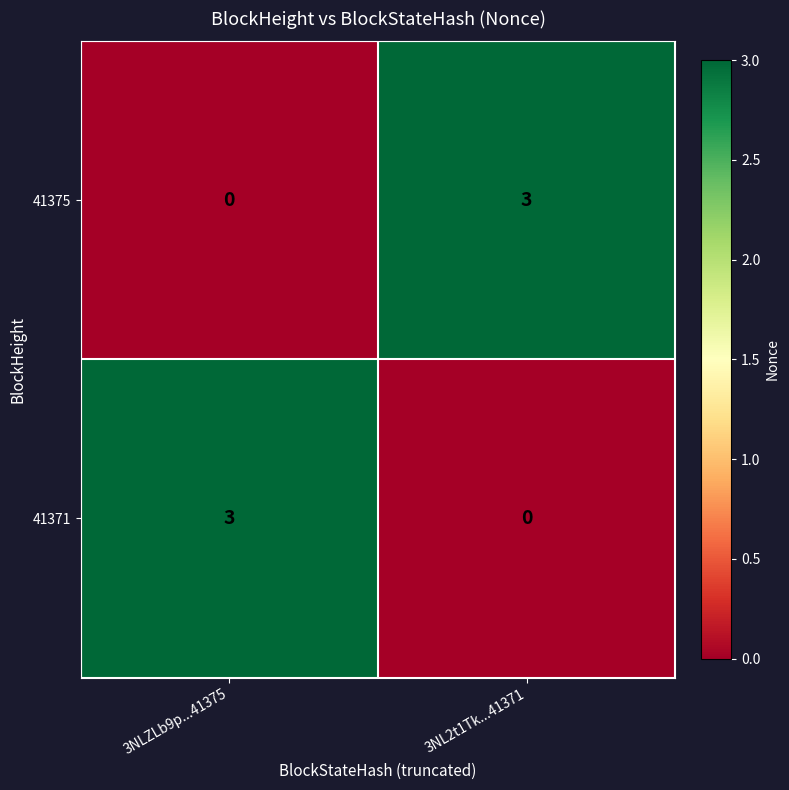

Which category has the lowest value in the 41375 series?

3NLZLb9p...41375